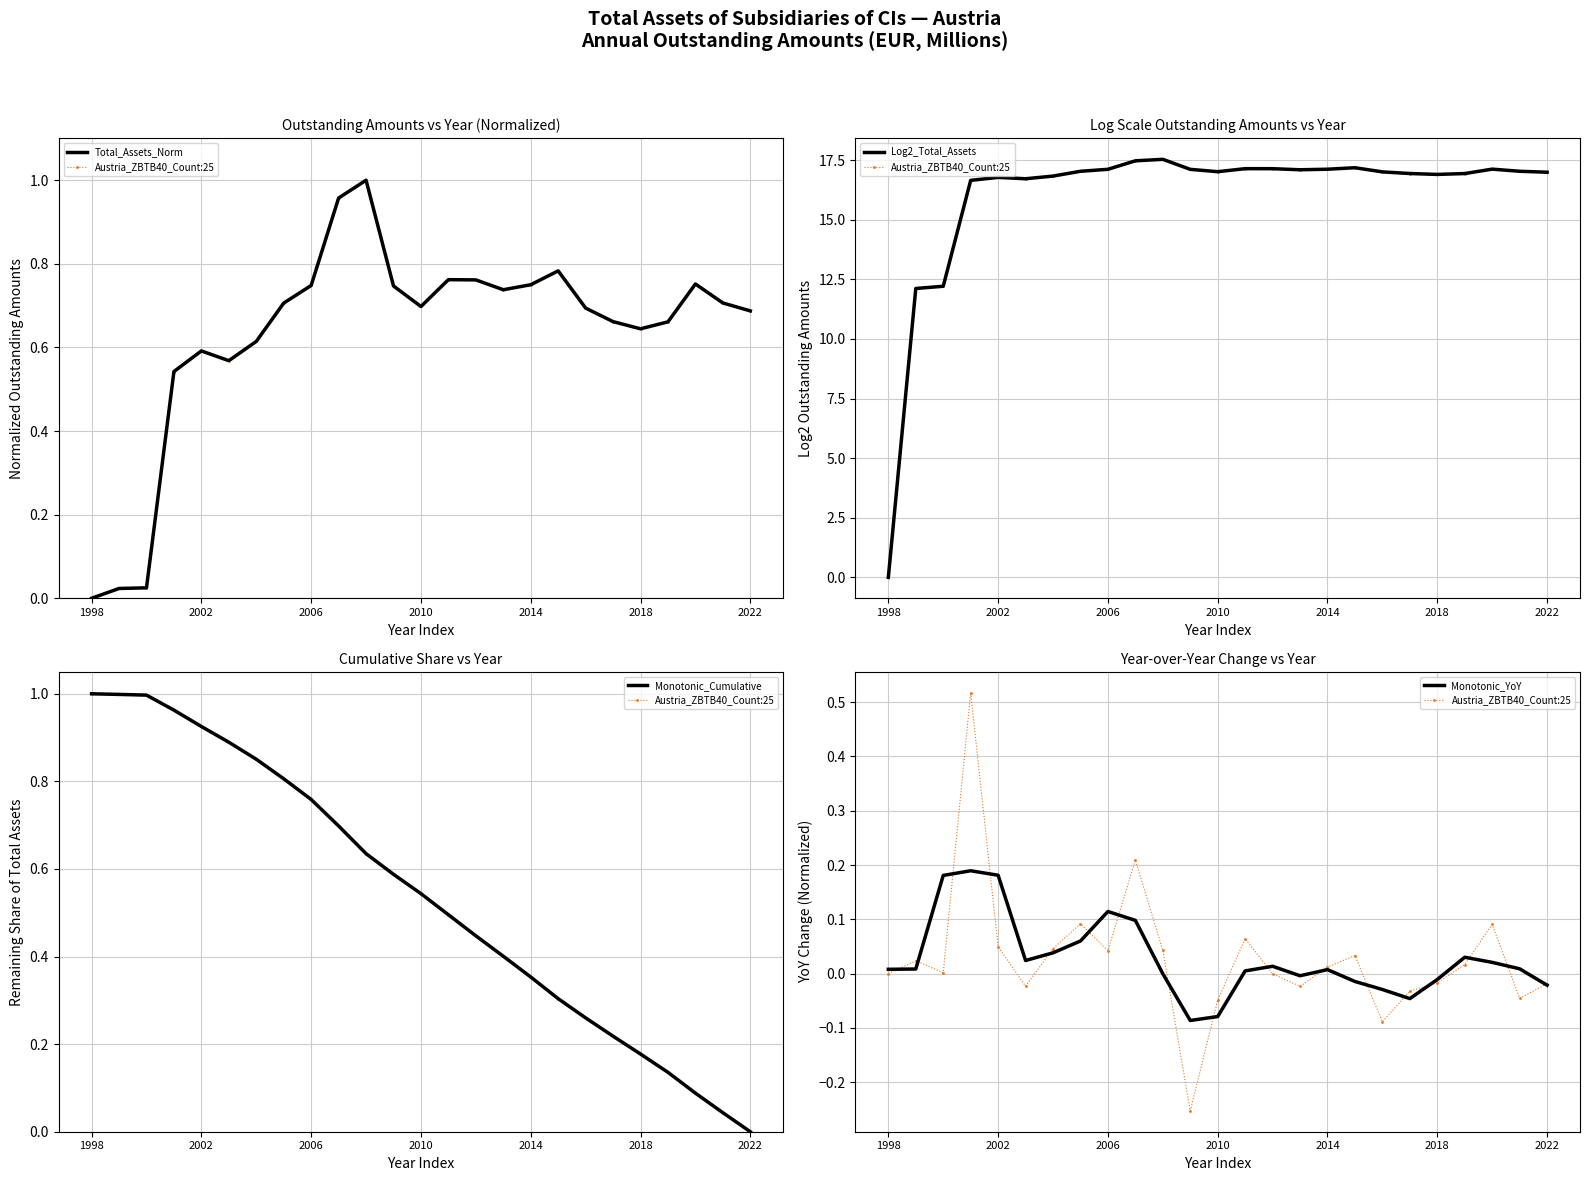

What is the approximate value of Total_Assets_Norm at 10?

1.0